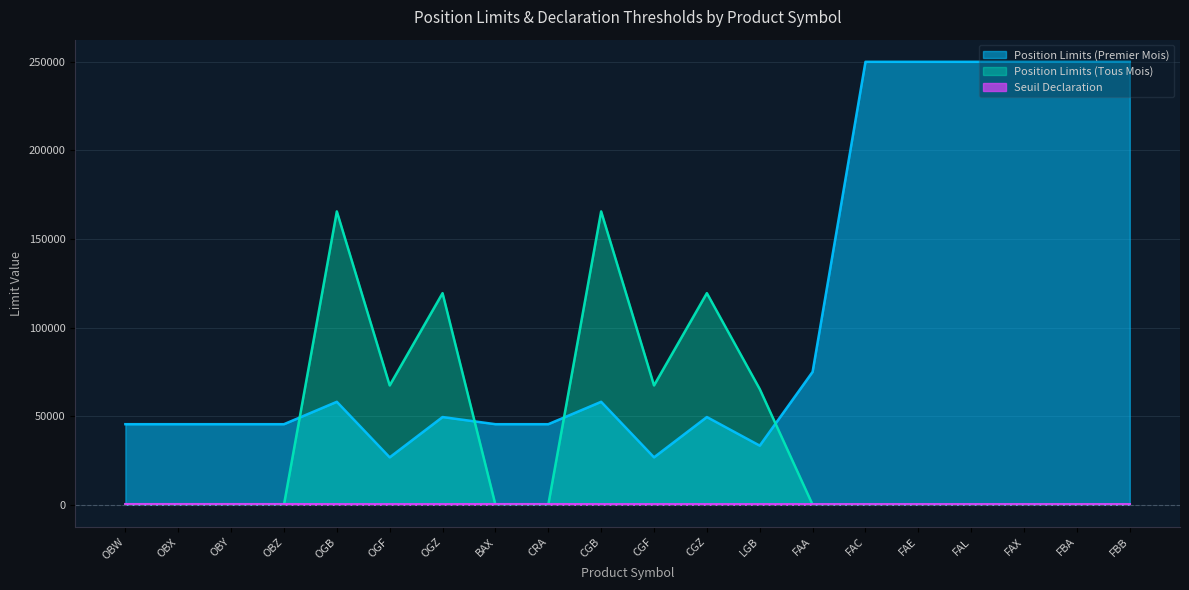

Reading left to right, list all the values displayed in this chart.

Position Limits (Premier Mois): OBW=45460	OBX=45460	OBY=45460	OBZ=45460	OGB=58100	OGF=26750	OGZ=49500	BAX=45460	CRA=45460	CGB=58100	CGF=26750	CGZ=49500	LGB=33355	FAA=75000	FAC=250000	FAE=250000	FAL=250000	FAX=250000	FBA=250000	FBB=250000
Position Limits (Tous Mois): OBW=0	OBX=0	OBY=0	OBZ=0	OGB=165550	OGF=67345	OGZ=119425	BAX=0	CRA=0	CGB=165550	CGF=67345	CGZ=119425	LGB=65290	FAA=0	FAC=0	FAE=0	FAL=0	FAX=0	FBA=0	FBB=0
Seuil Declaration: OBW=300	OBX=300	OBY=300	OBZ=300	OGB=250	OGF=250	OGZ=250	BAX=300	CRA=300	CGB=250	CGF=250	CGZ=250	LGB=250	FAA=250	FAC=250	FAE=250	FAL=250	FAX=250	FBA=250	FBB=250